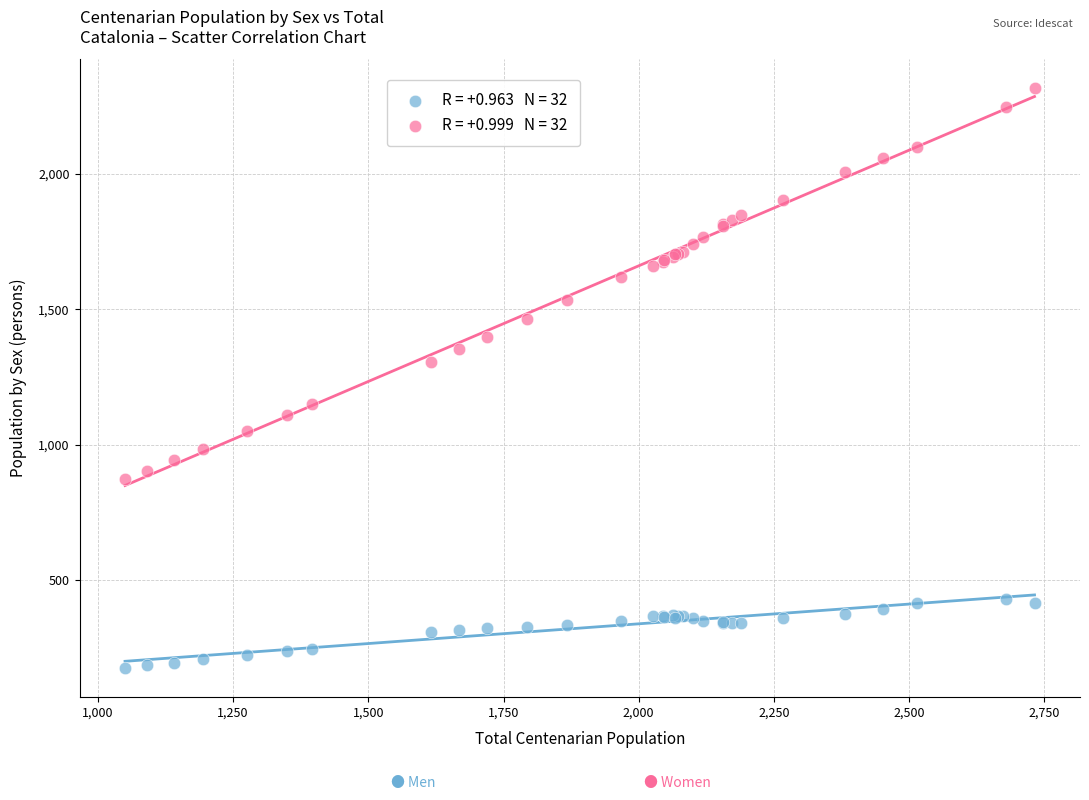

Across all series, what Y value is closest to 1246?

1307